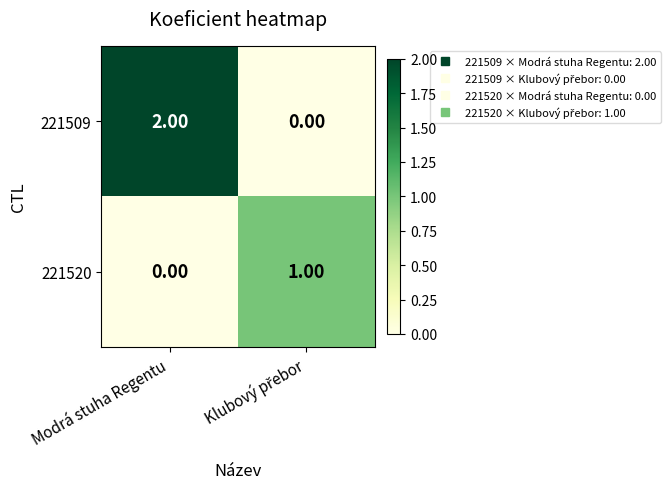

At which category does the chart reach its peak across all series?

Modrá stuha Regentu